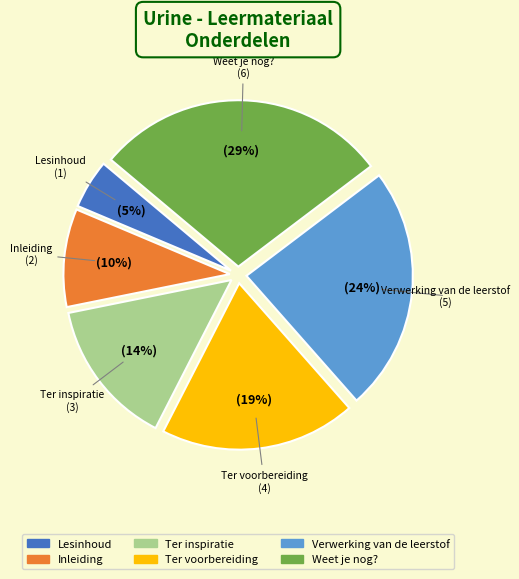

To the nearest percent, what is the average slice percentage?

17%